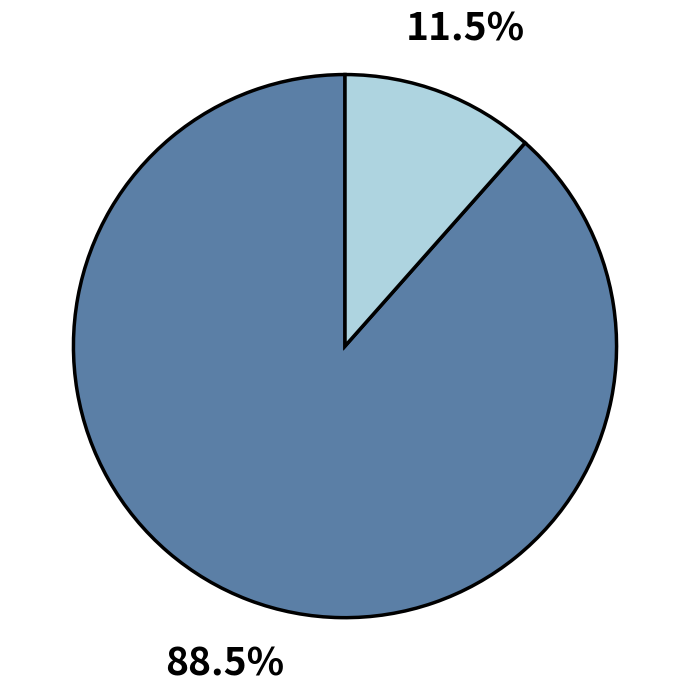

Is there a majority slice in this chart?

Yes